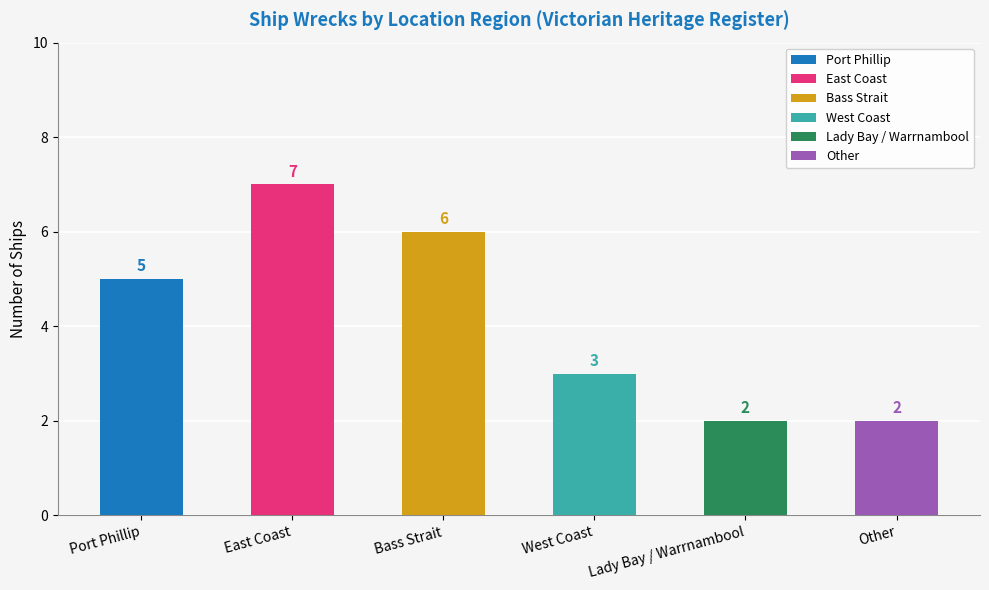

What value does the data have at Lady Bay / Warrnambool?

2